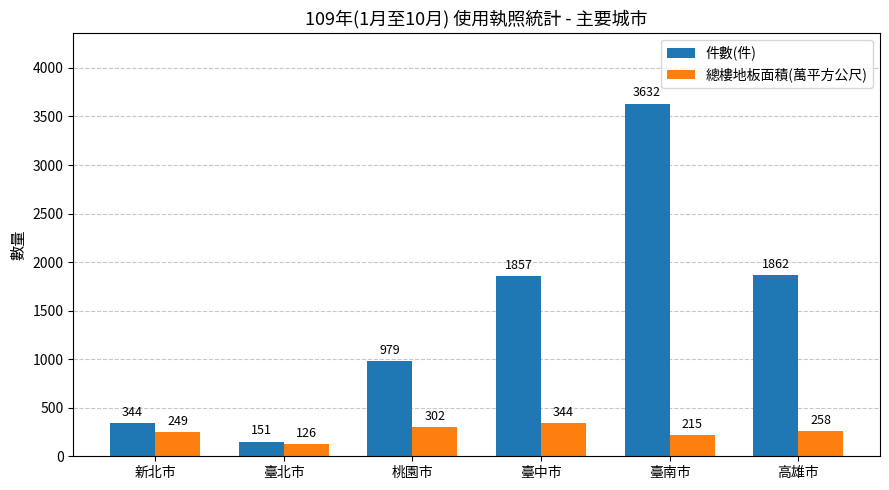

The 總樓地板面積(萬平方公尺) series shows 126 at 臺北市. True or false?

True